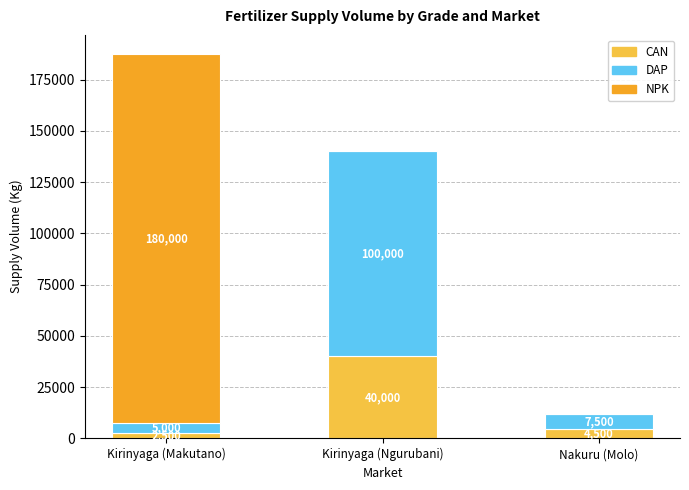

What is the maximum value for CAN?

40000